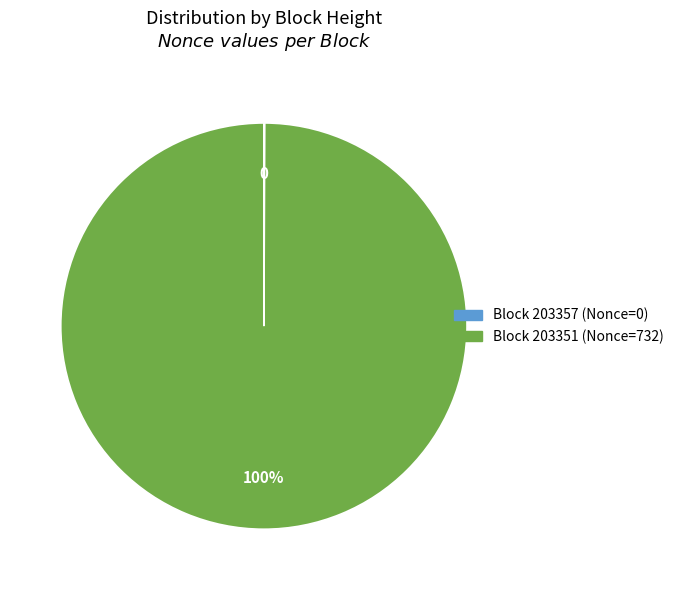

Is there any slice that represents more than half of the pie?

Yes